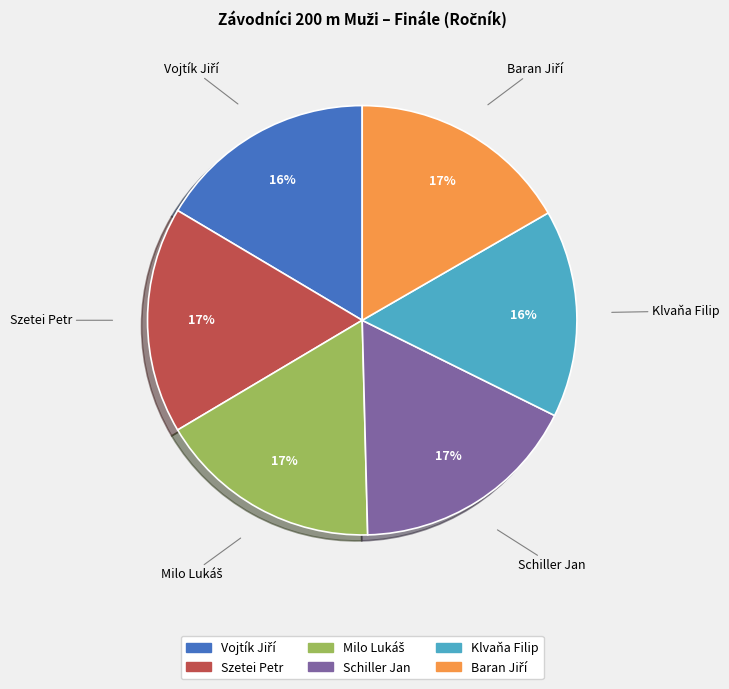

What is the ratio of the value at Klvaňa Filip to the value at Schiller Jan?

0.9